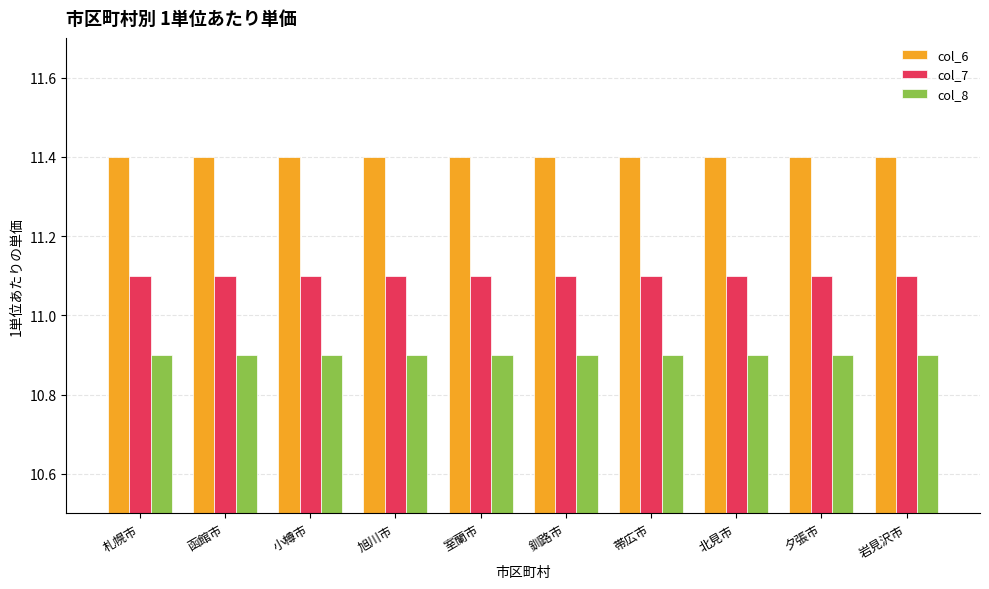

True or false: col_7 has a value of 11.1 at 室蘭市.

True